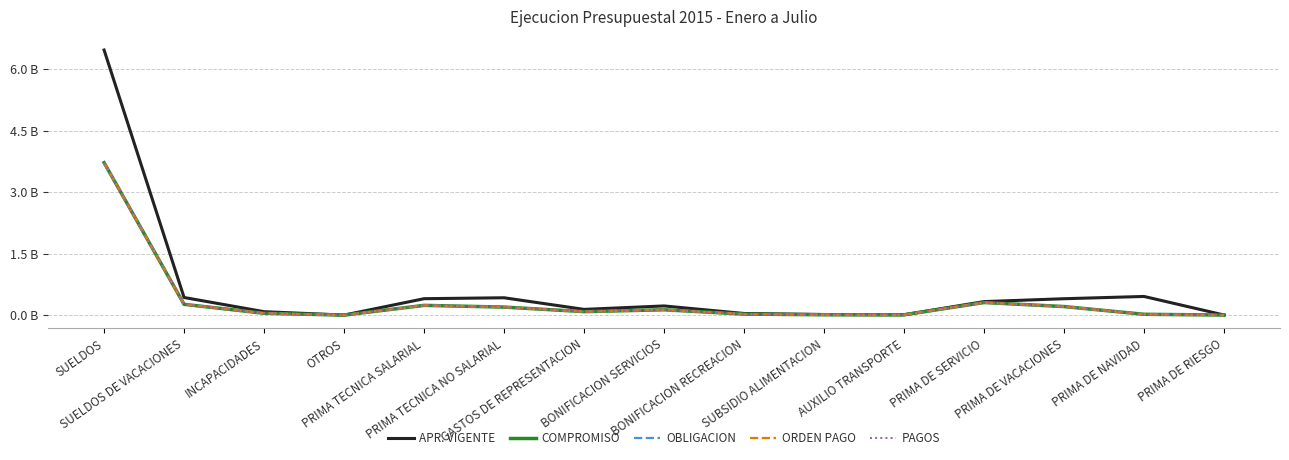

At which label does APR. VIGENTE reach its peak?

SUELDOS